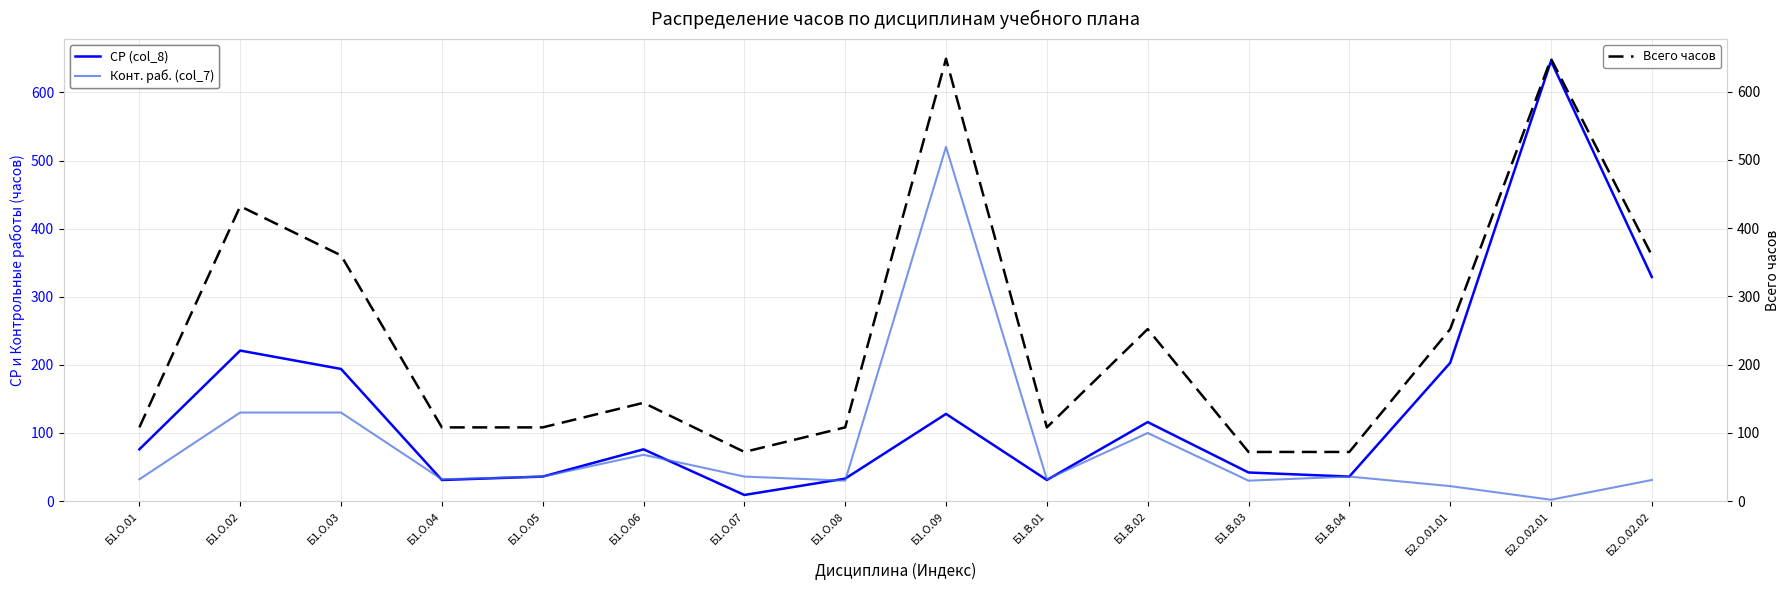

True or false: СР (col_8) and Конт. раб. (col_7) intersect in this chart.

True